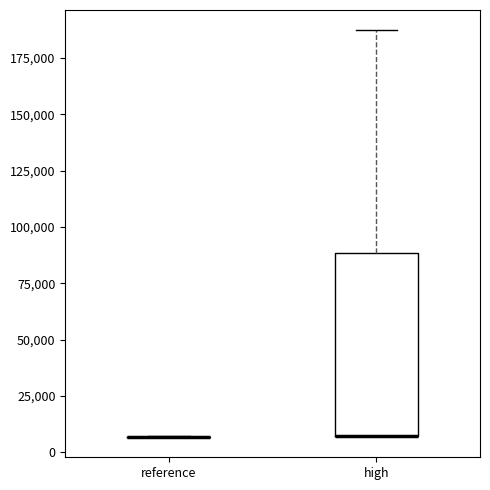

Reading left to right, read every box against the y-axis: the position of its median line, the range the box covers, and the ends of its whiskers. The values are not printed on the chart, so give them approximately, as read against the axis.

reference: box collapsed to a line at 5000, whiskers 5000 to 5000
high: median 5000 (drawn on the box's lower edge), box 5000 to 90000, whiskers 5000 to 185000